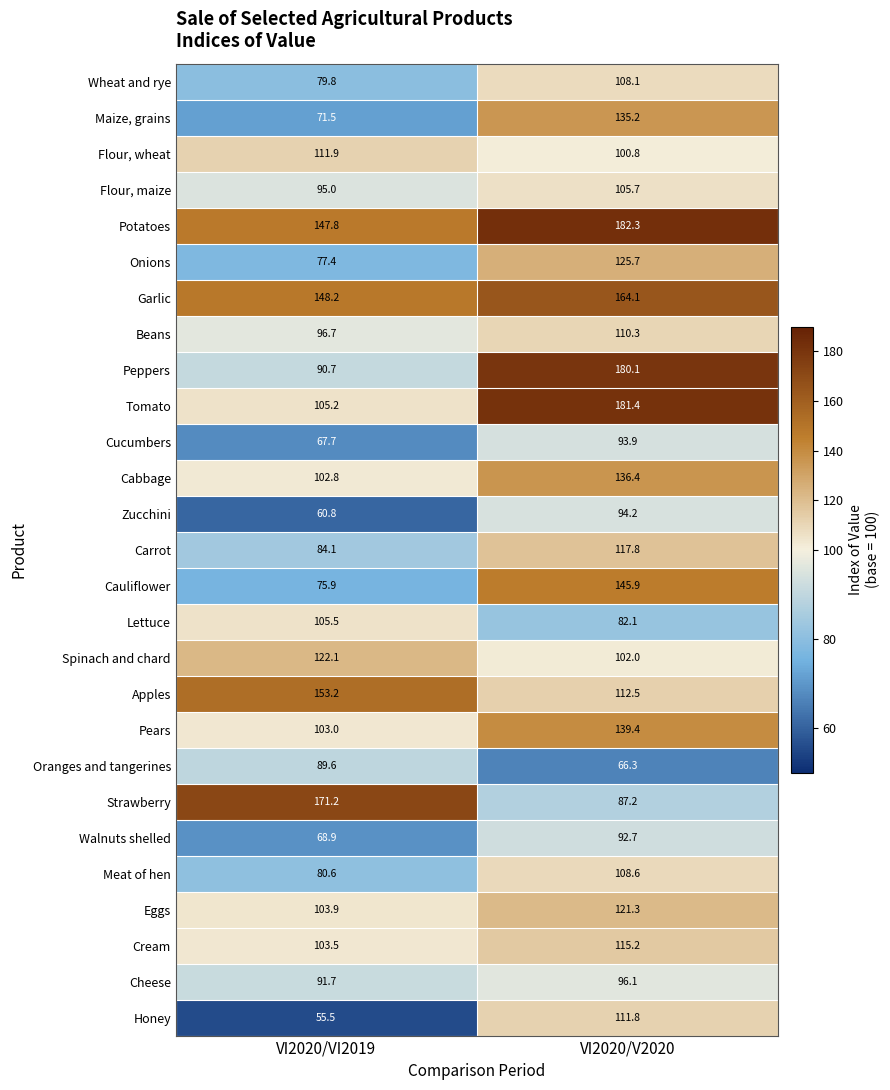

What is the sum of the Cream values at VI2020/VI2019 and VI2020/V2020?

218.7